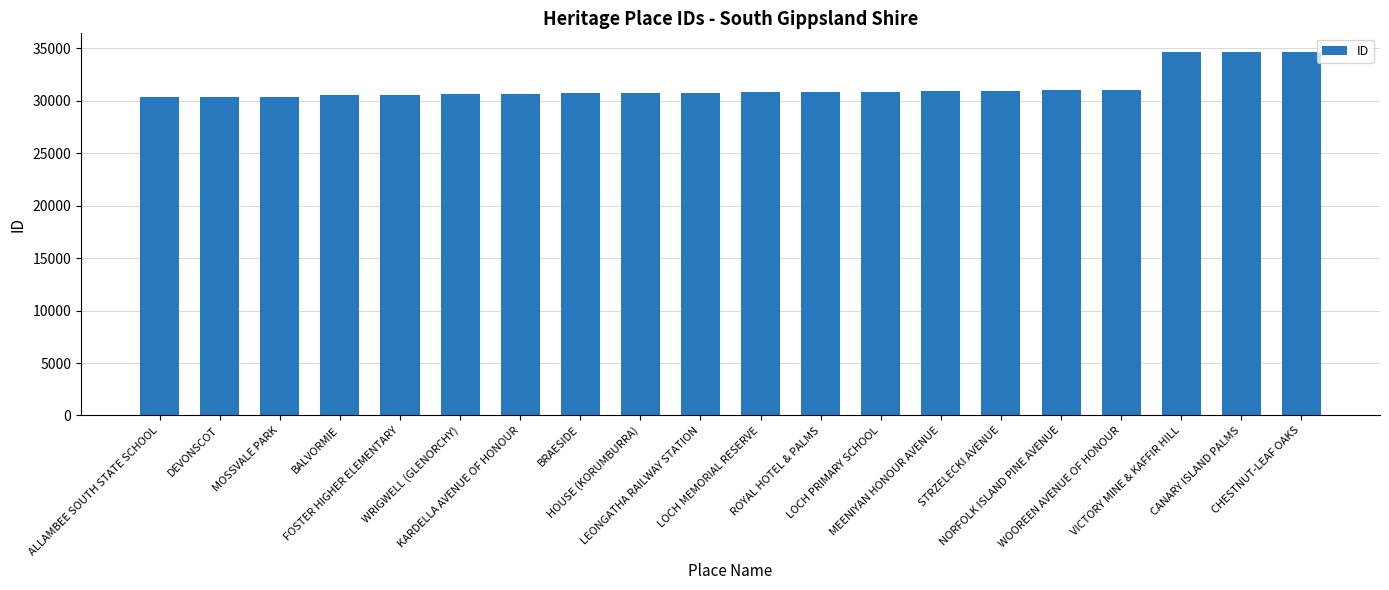

What is the maximum value shown in the chart?

34701